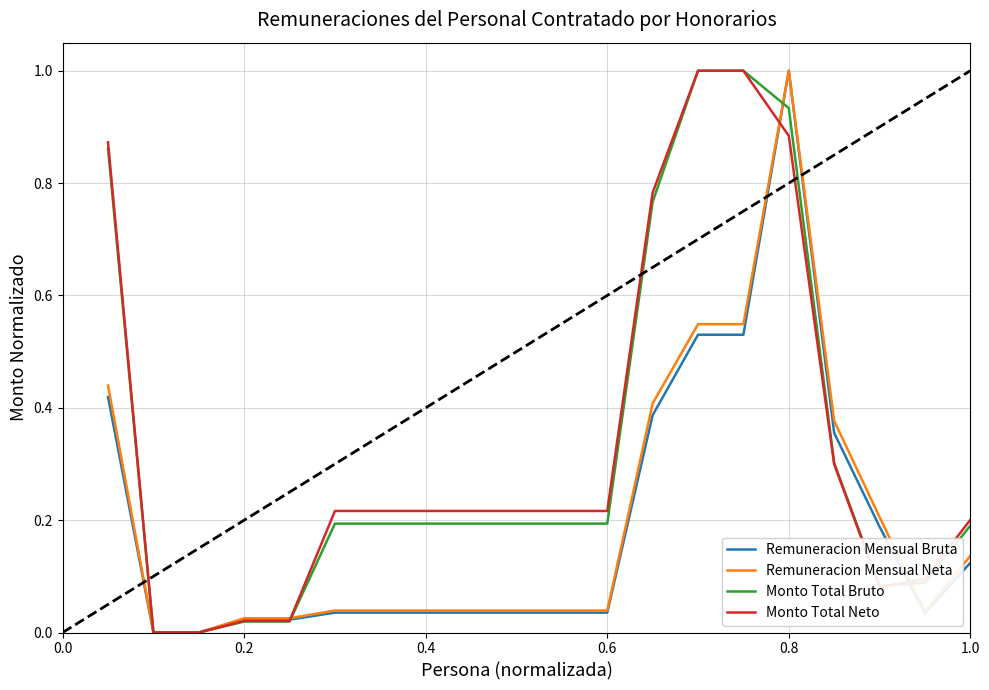

What is the highest value of the Monto Total Neto series?

1.0